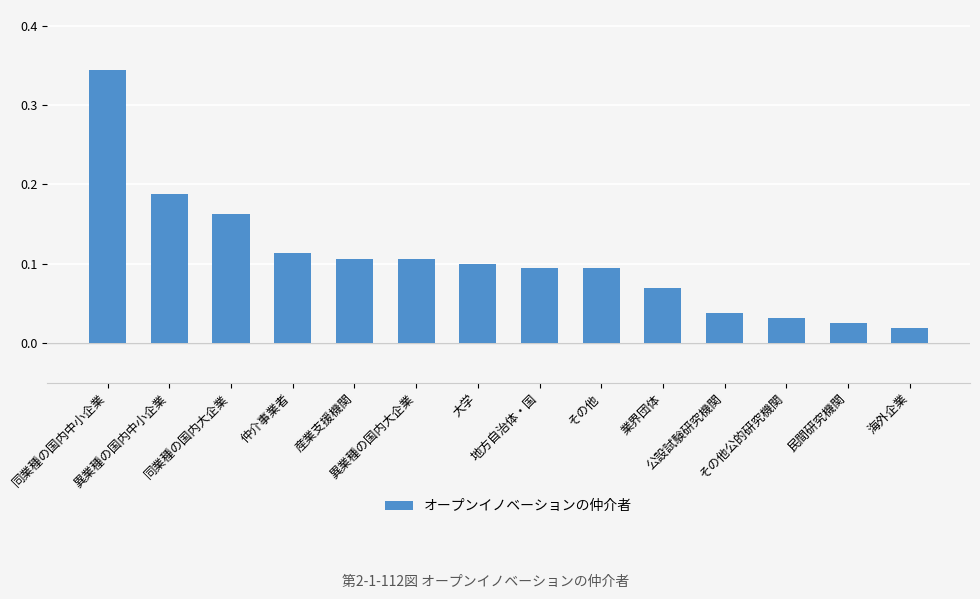

Between 業界団体 and 公設試験研究機関, which is larger?

業界団体